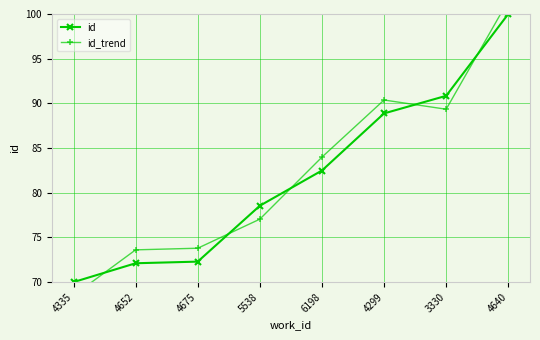

Reading left to right, extract all data points from this chart.

id: 4335=70.0	4652=72.1	4675=72.3	5538=78.5	6198=82.5	4299=88.9	3330=90.8	4640=100.0
id_trend: 4335=68.5	4652=73.6	4675=73.8	5538=77.0	6198=84.0	4299=90.4	3330=89.3	4640=101.5